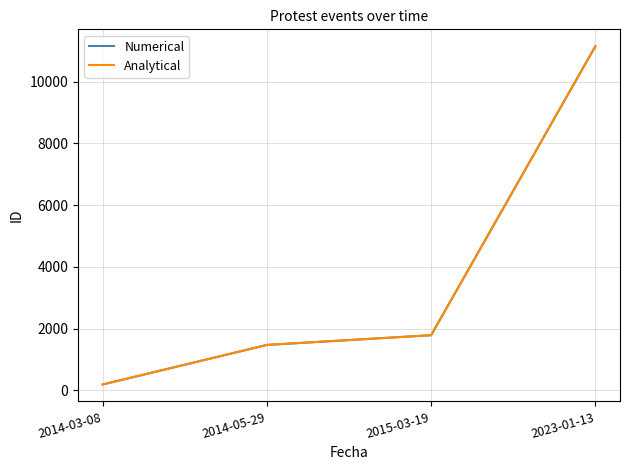

What is the difference between the second highest and minimum values in the Analytical series?

1597